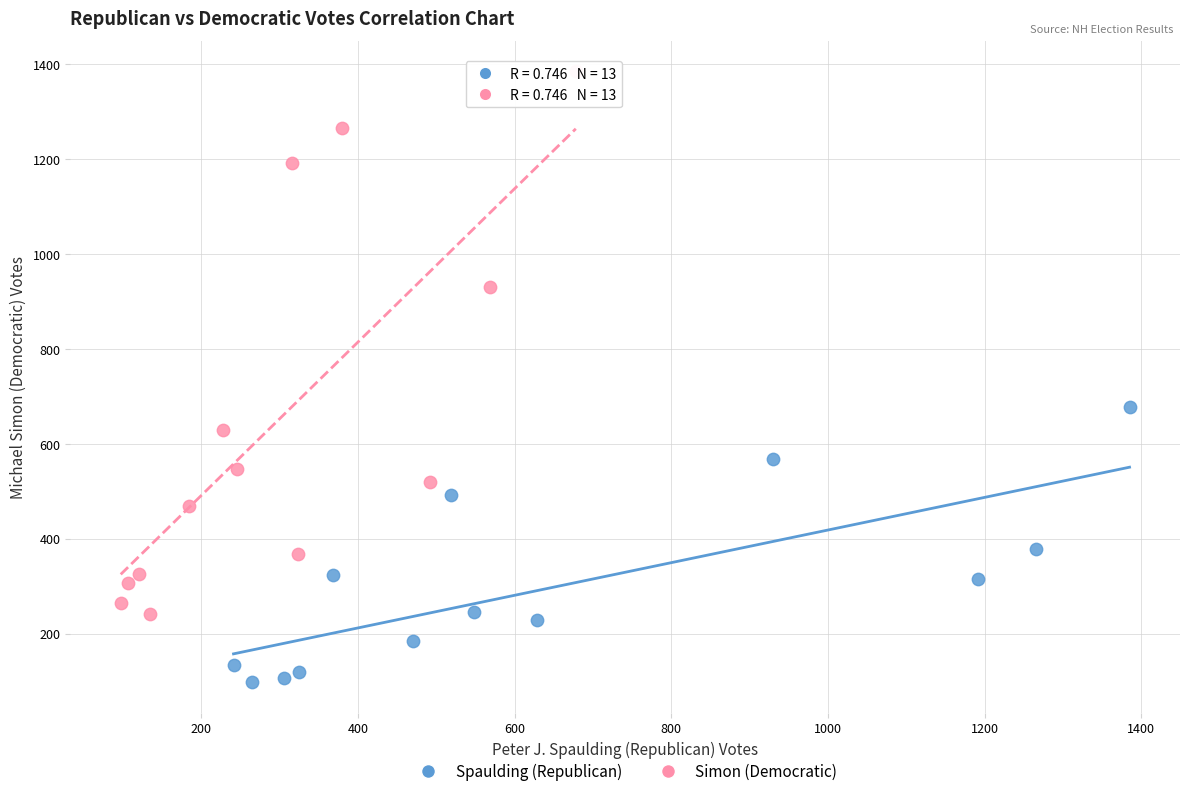

Which series has the largest Y range (max minus min)?

Simon (Democratic)